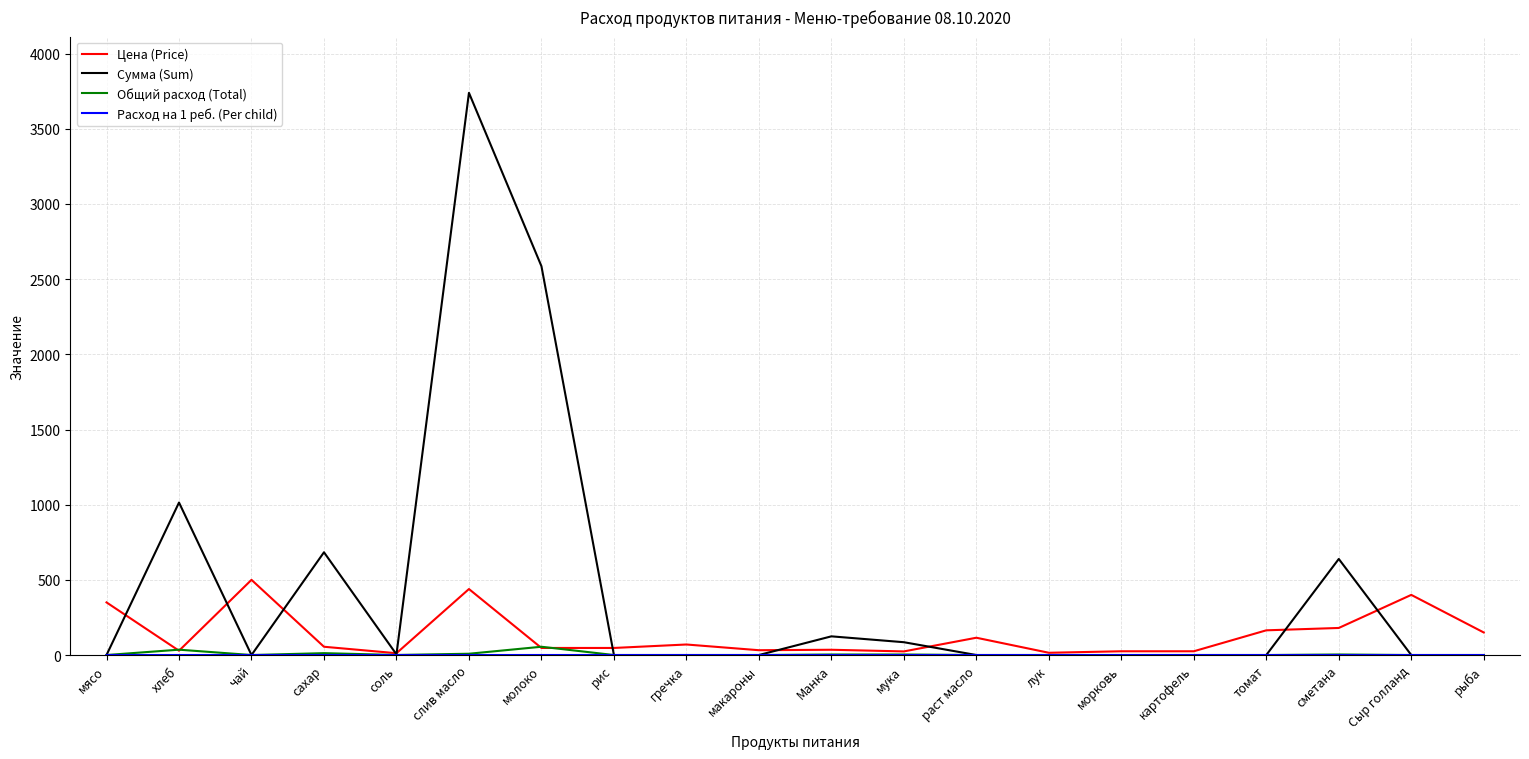

Where do Цена (Price) and Сумма (Sum) first cross each other?

мясо and хлеб